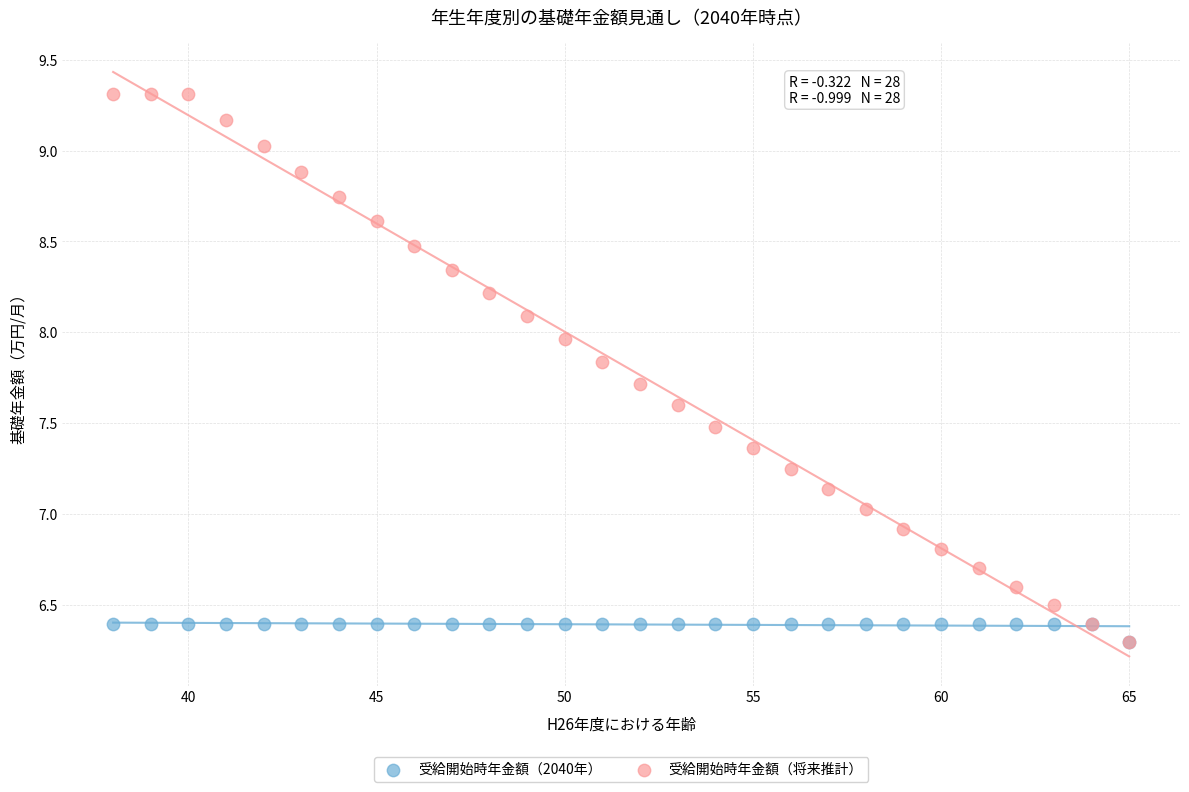

Which series has the widest spread of Y values?

受給開始時年金額（将来推計）